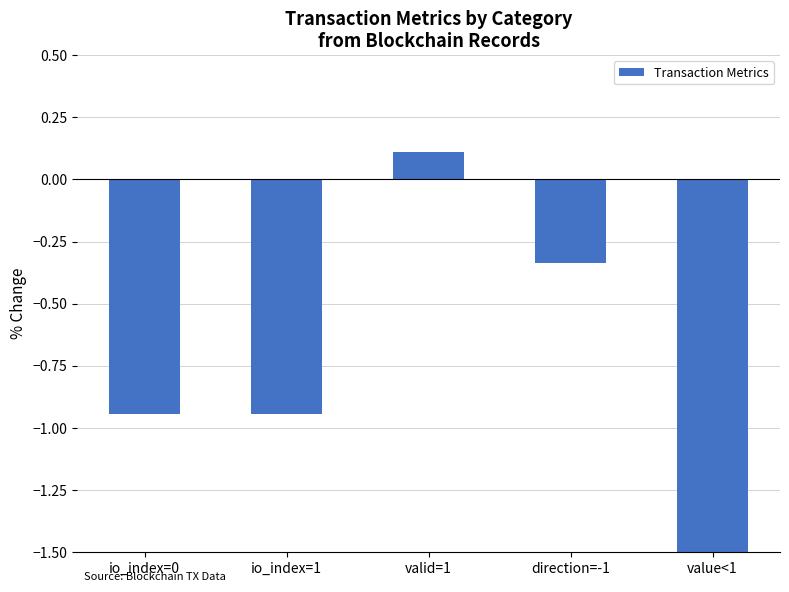

What is the value of the 5th bar from the left?

-7.7